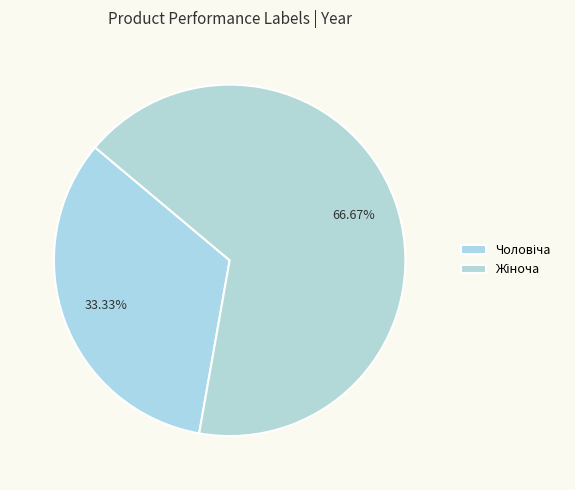

Rank the categories by value from lowest to highest.

Чоловіча, Жіноча